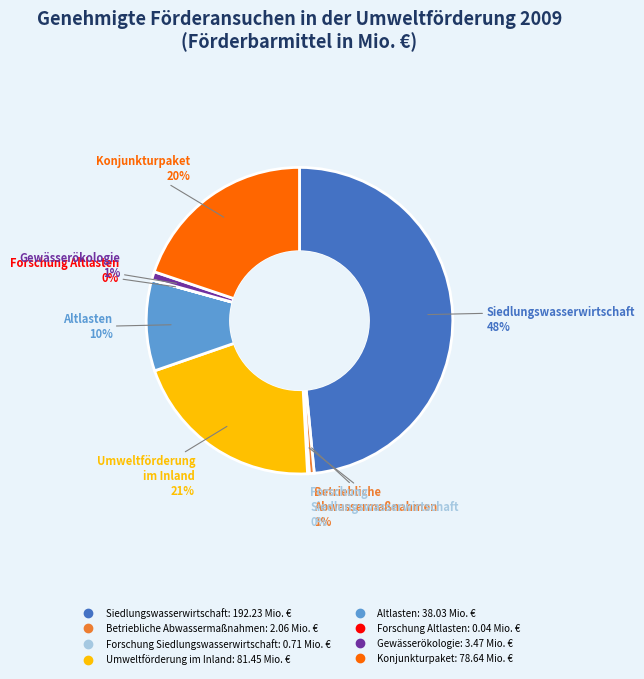

To the nearest percent, what is the difference between the largest and smallest slice percentages?

48%